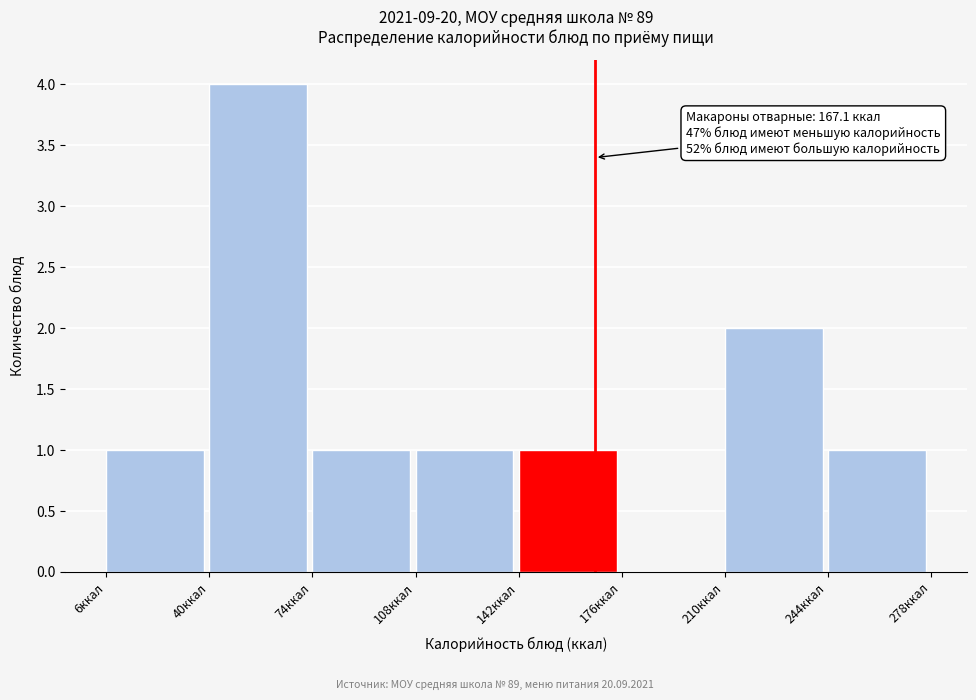

Over which range of the x-axis is the bar tallest?

40 to 75